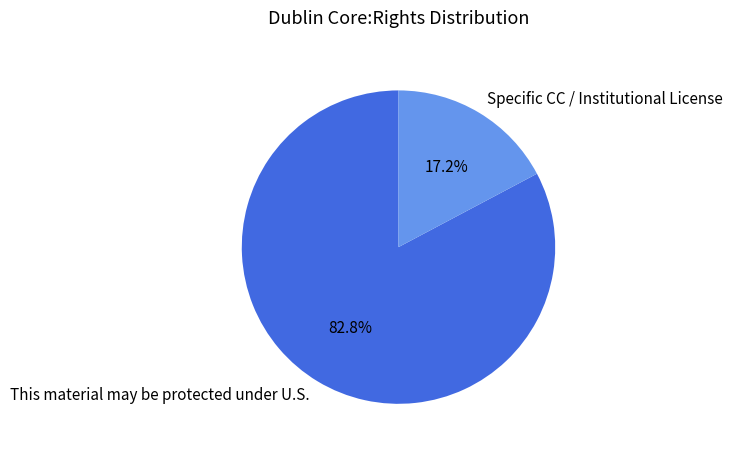

Between Specific CC / Institutional License and This material may be protected under U.S., which is larger?

This material may be protected under U.S.